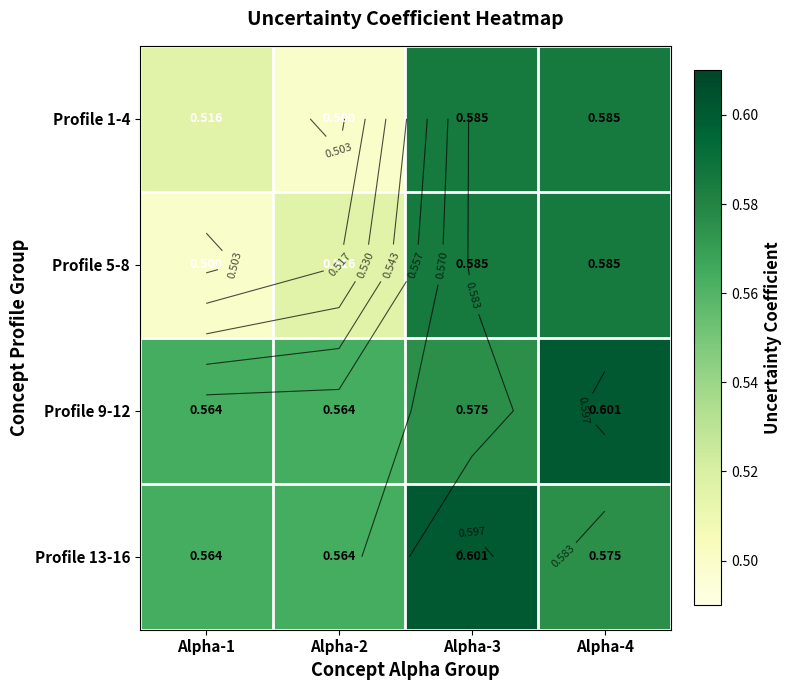

What is the total value across all series at Alpha-3?

2.3